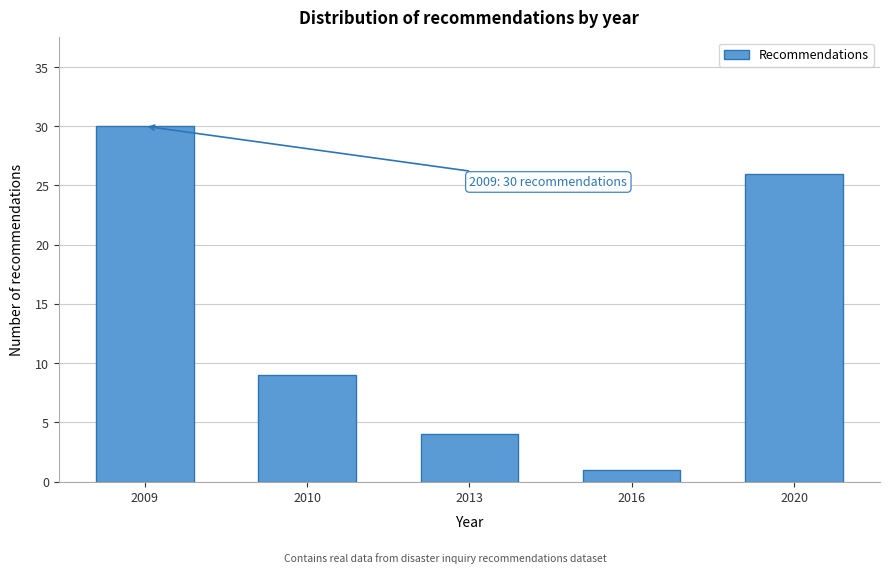

Reading right to left, list all the values displayed in this chart.

26	1	4	9	30